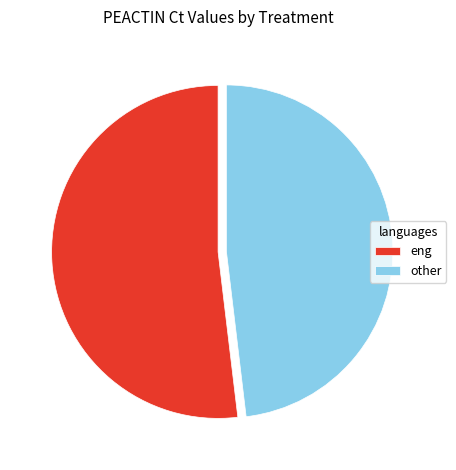

Which slice is the smallest?

other